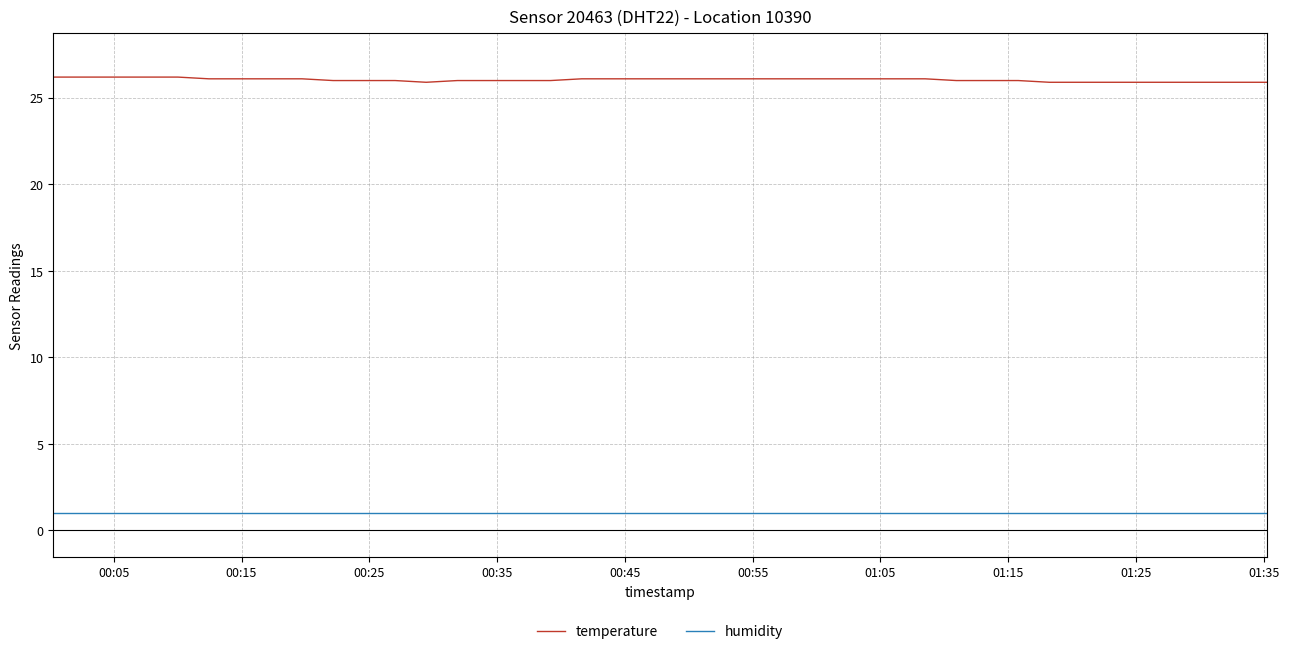

Which series has the largest total across all categories?

temperature